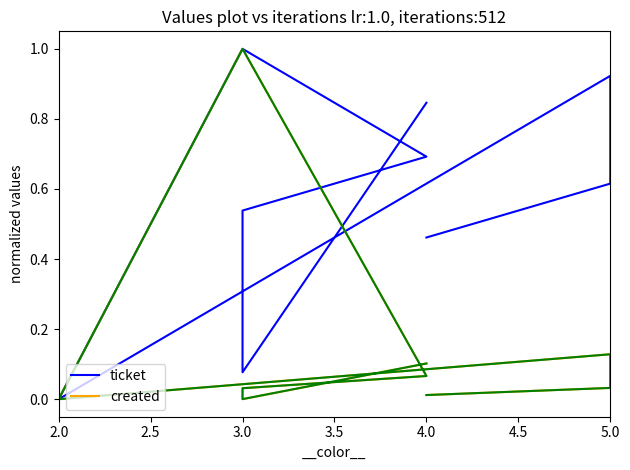

Which series has the widest spread of values?

ticket